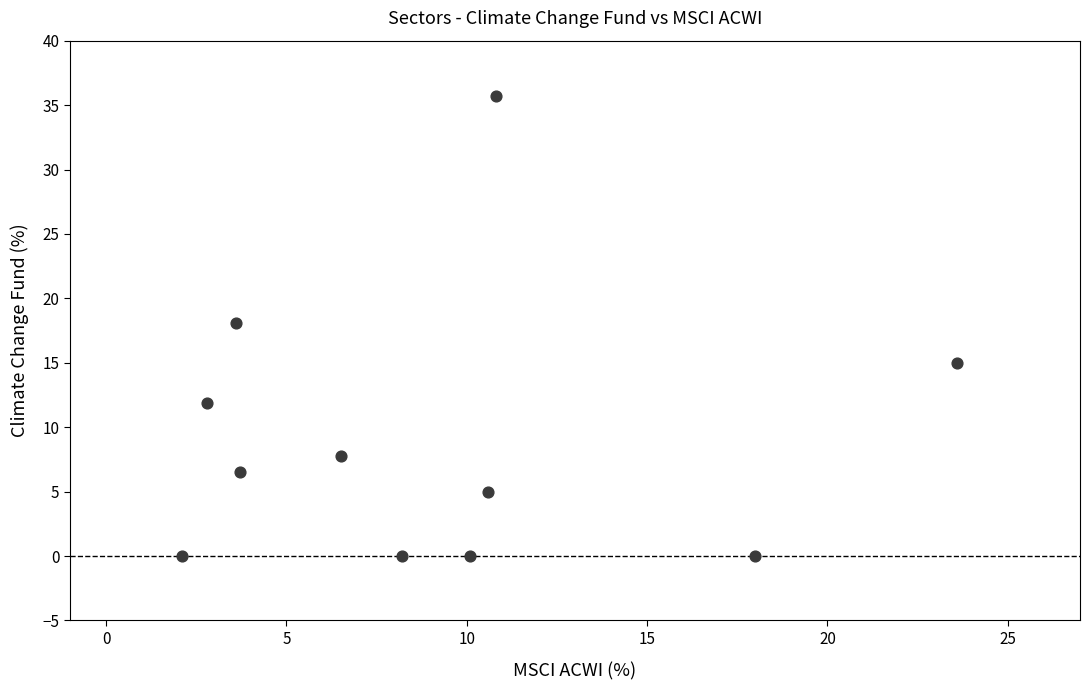

What Y value in the scatter plot is closest to 17?

18.1